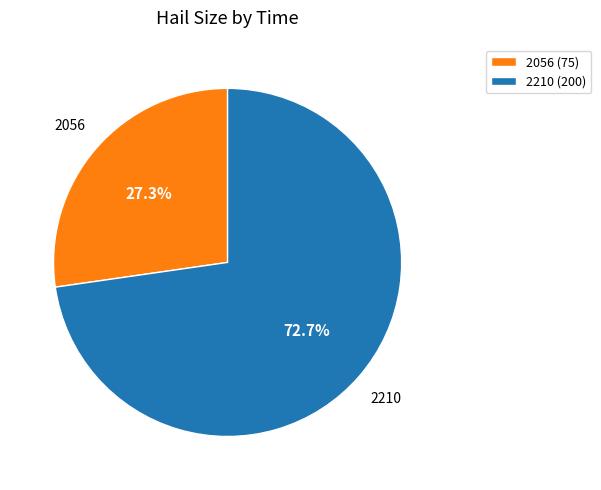

Do 2210 and 2056 together represent more than half of the pie?

Yes